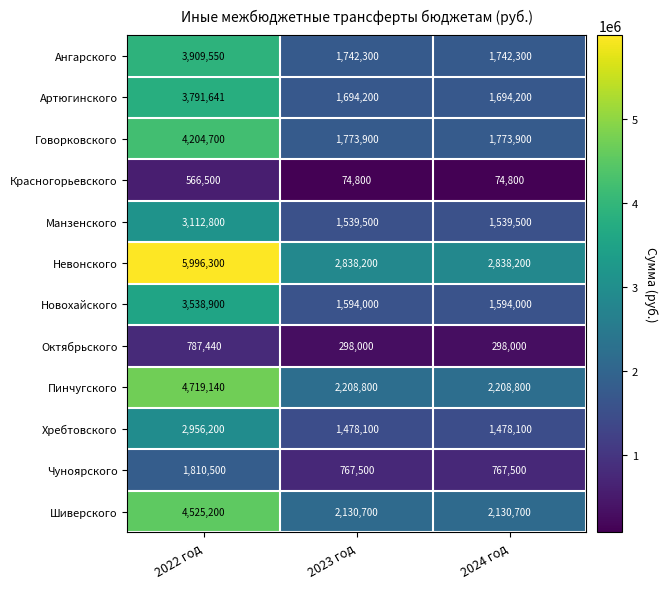

What value does the Хребтовского series have at 2024 год, to the nearest 50?

1478100